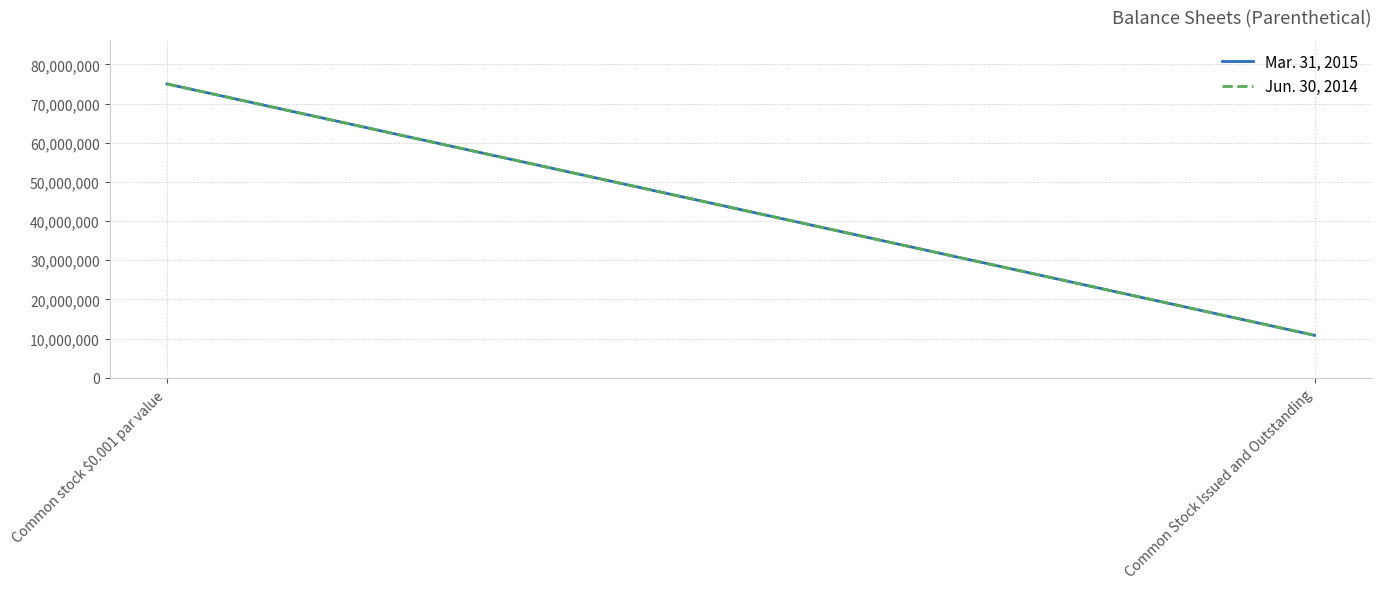

At Common stock $0.001 par value, list the series in order from smallest to largest.

Mar. 31, 2015, Jun. 30, 2014